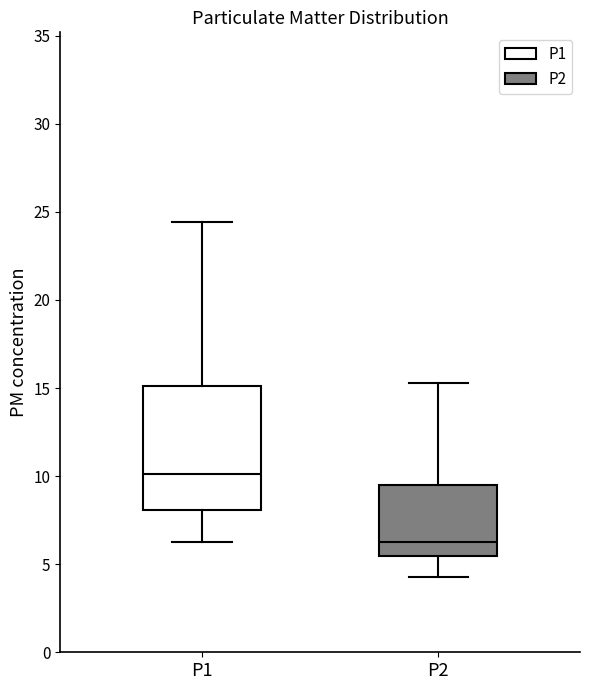

Reading left to right, read every box against the y-axis: the position of its median line, the range the box covers, and the ends of its whiskers. The values are not printed on the chart, so give them approximately, as read against the axis.

P1: median 10.0, box 8.0 to 15.0, whiskers 6.5 to 24.5
P2: median 6.5, box 5.5 to 9.5, whiskers 4.5 to 15.5